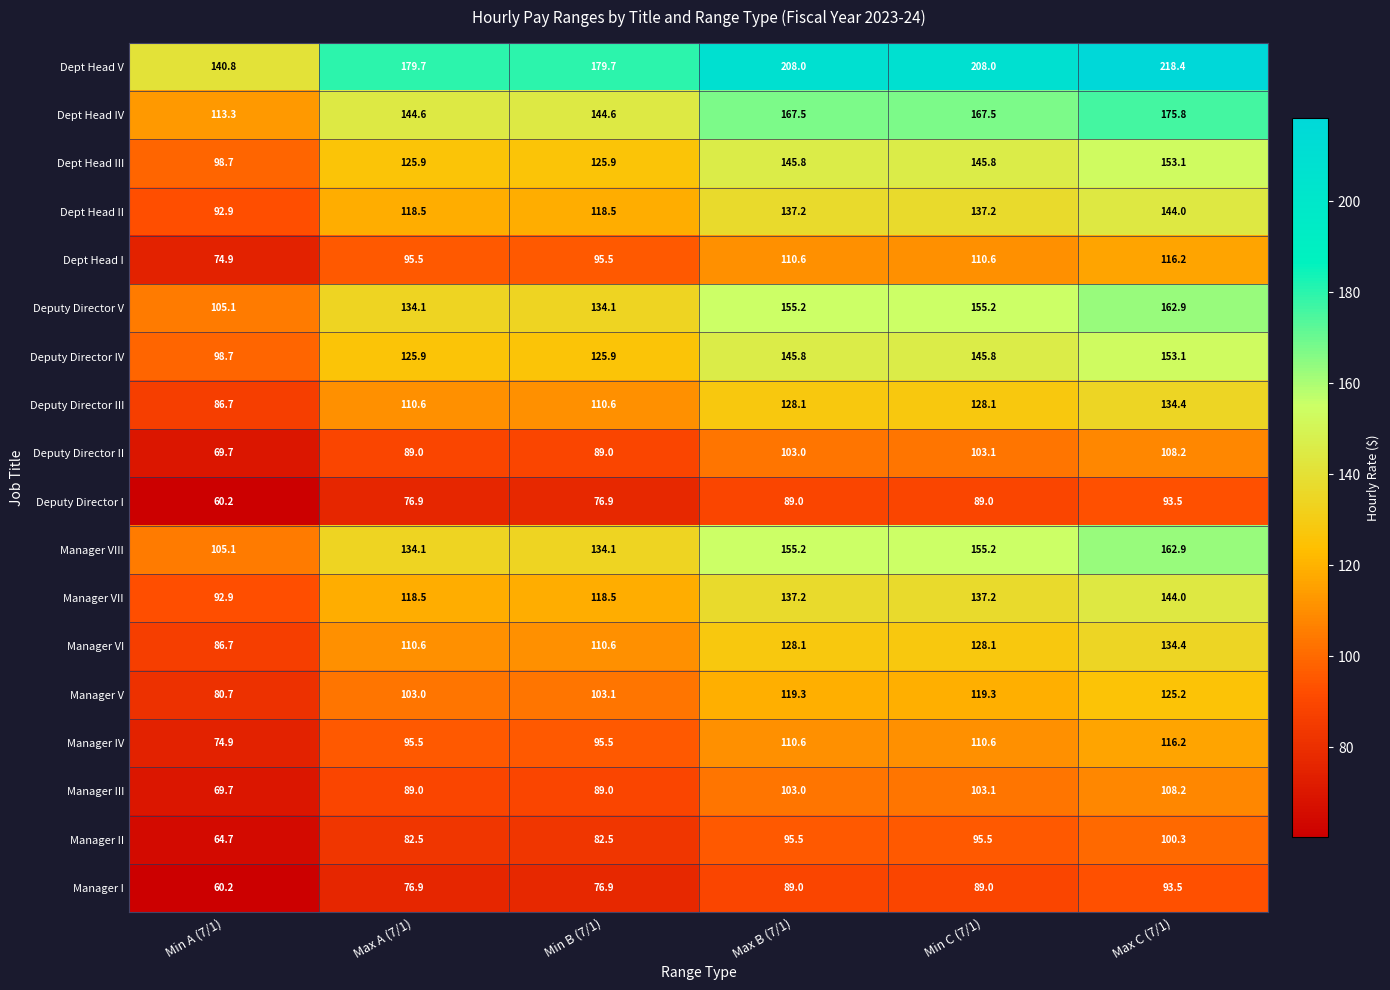

Which series has the largest range (max minus min)?

Dept Head V